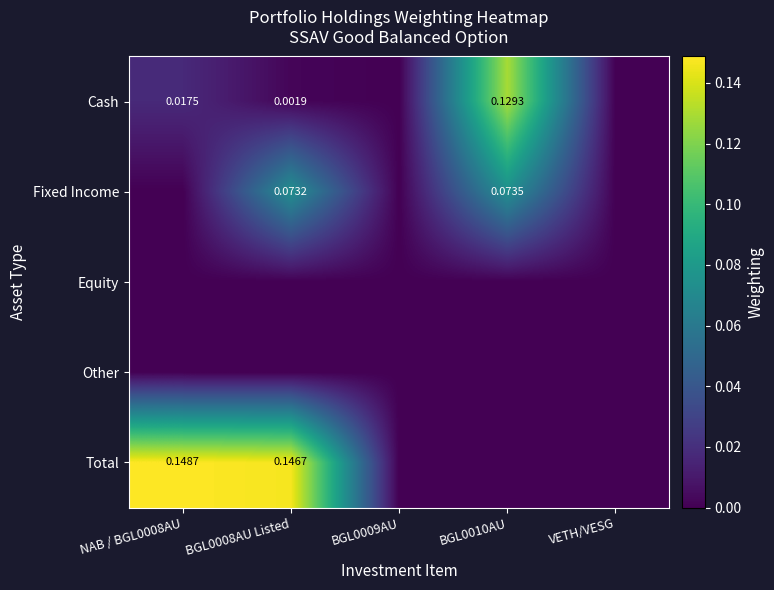

What is the sum of the Total values at VETH/VESG and BGL0008AU Listed?

0.1